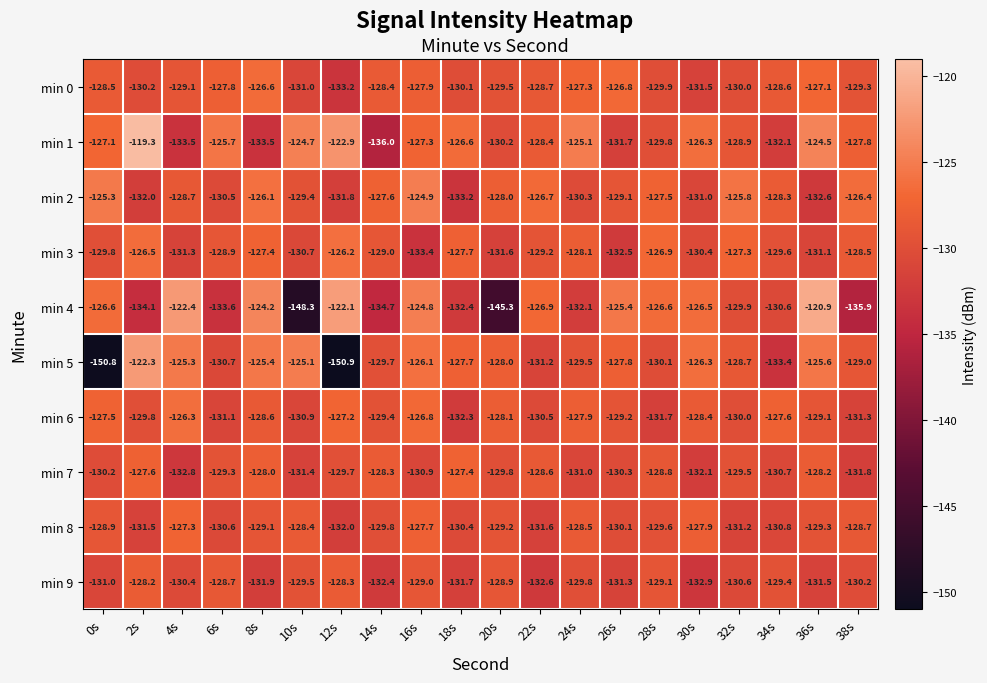

At which label is min 0 closest to -129?

4s